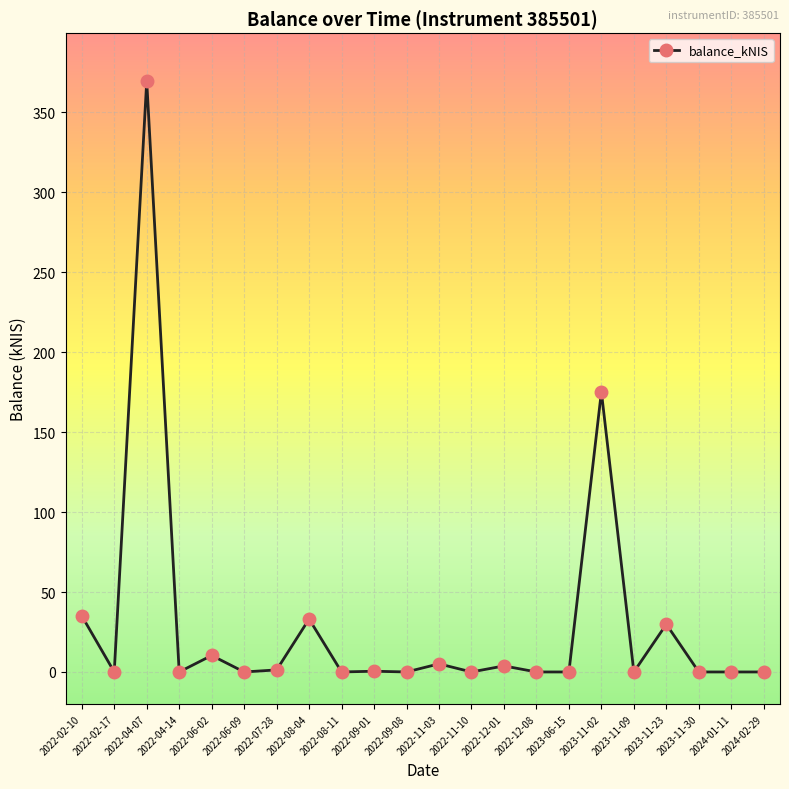

True or false: the data shows 0.0 at 2023-06-15.

True